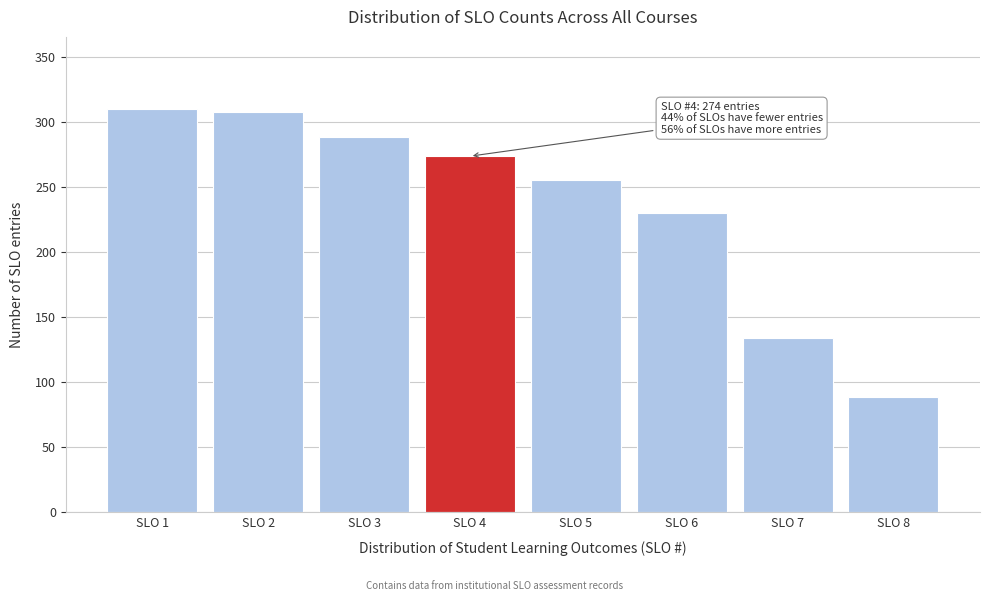

Reading left to right, transcribe all the data shown in this chart.

SLO 1=310	SLO 2=308	SLO 3=289	SLO 4=274	SLO 5=256	SLO 6=230	SLO 7=134	SLO 8=89